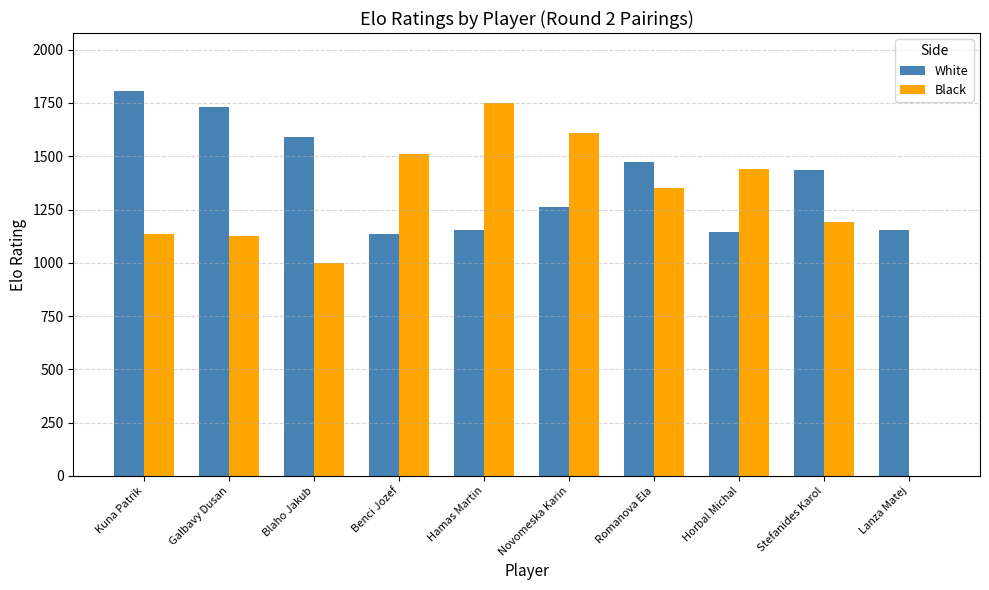

What is the sum of the Black values at Stefanides Karol and Benci Jozef?

2703